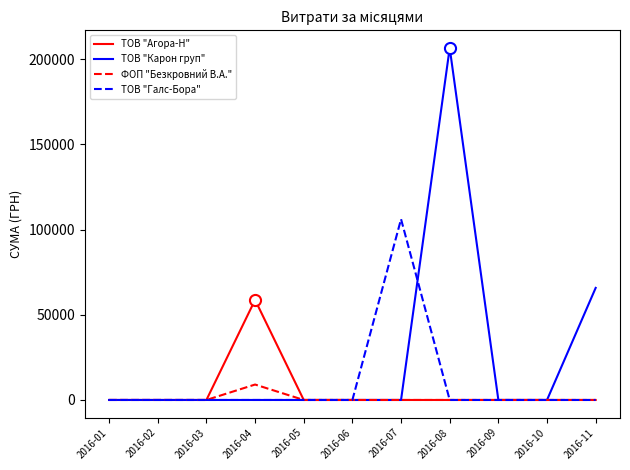

Reading right to left, list all the values displayed in this chart.

ТОВ "Агора-Н": 0.0	0.0	0.0	0.0	0.0	0.0	0.0	58737.2	0.0	0.0	0.0
ТОВ "Карон груп": 65790.6	0.0	0.0	206631.6	0.0	0.0	0.0	0.0	0.0	0.0	0.0
ФОП "Безкровний В.А.": 0.0	0.0	0.0	0.0	0.0	0.0	0.0	9063.0	0.0	0.0	0.0
ТОВ "Галс-Бора": 0.0	0.0	0.0	0.0	106147.3	0.0	0.0	0.0	0.0	0.0	0.0